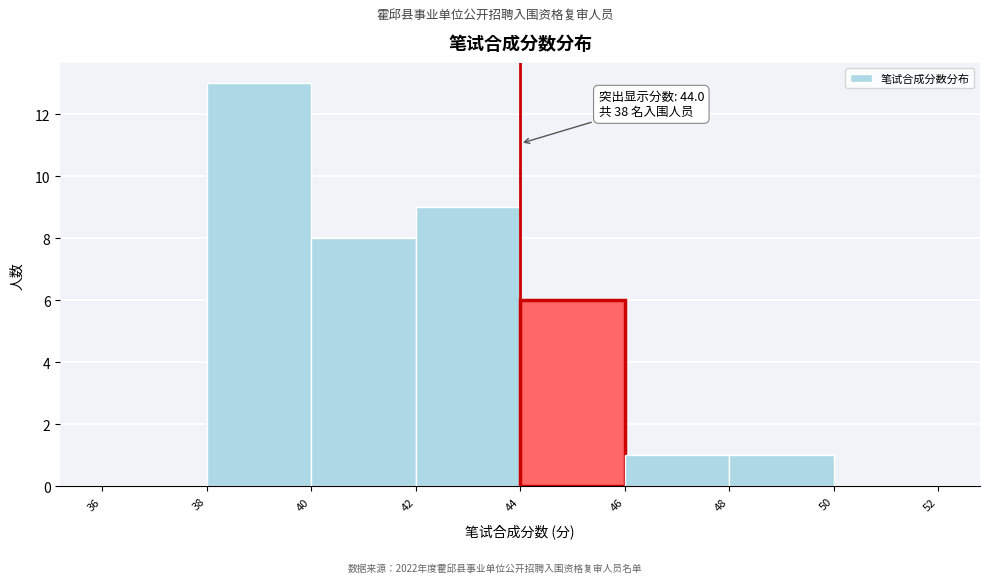

Over which range of the x-axis is the bar tallest?

38 to 40